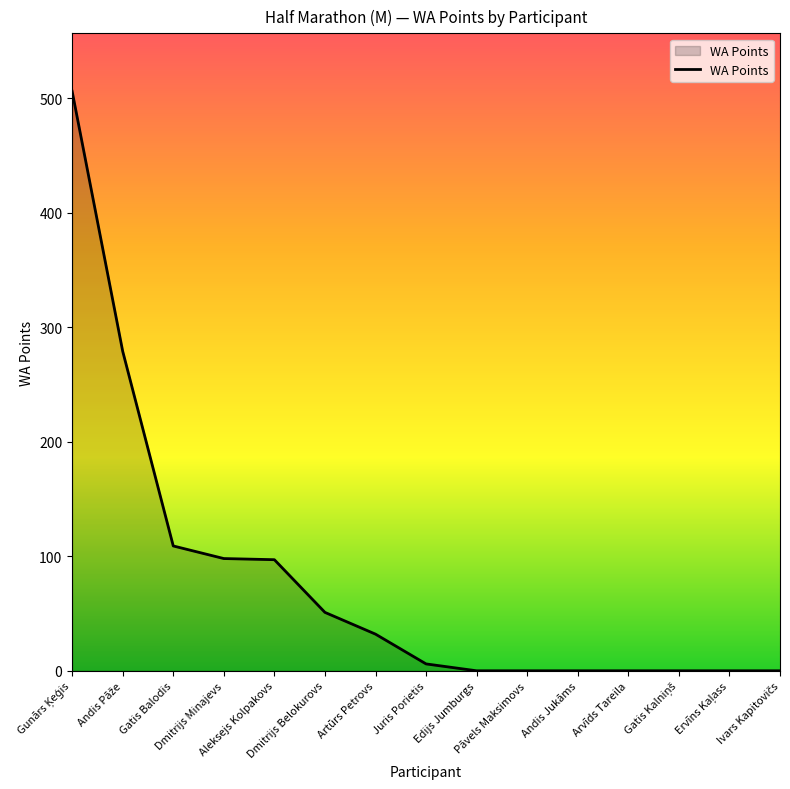

What is the average value?

79